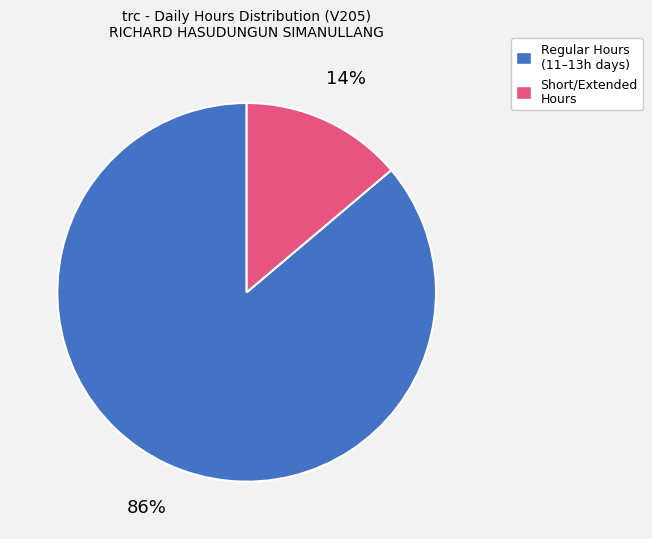

Is there any slice that represents more than half of the pie?

Yes